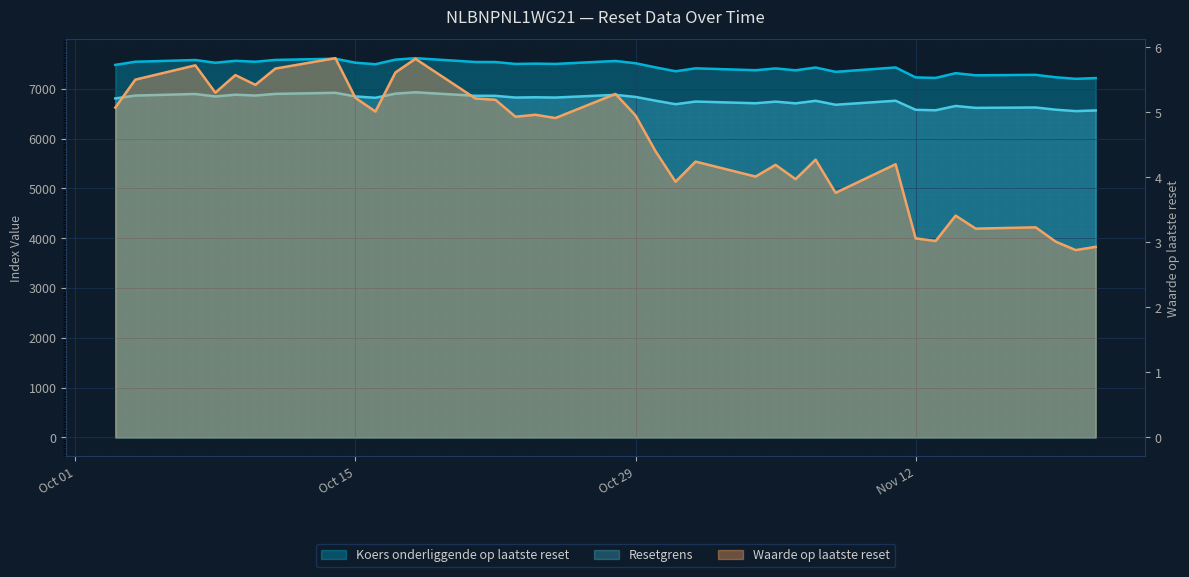

What is the lowest value of the Koers onderliggende op laatste reset series?

7198.4